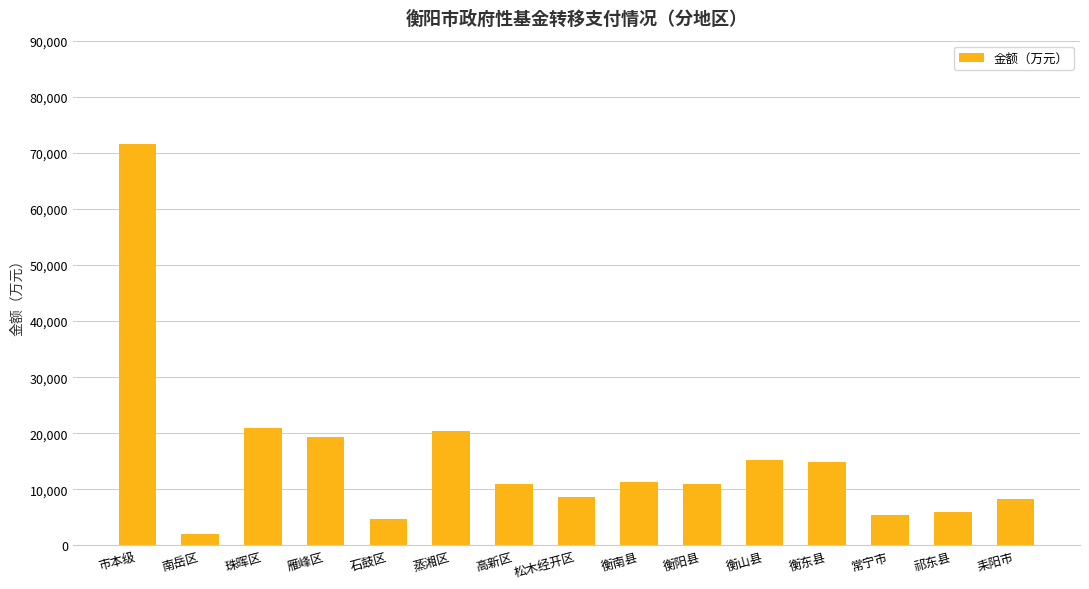

What is the change in value from 常宁市 to 祁东县?

+481